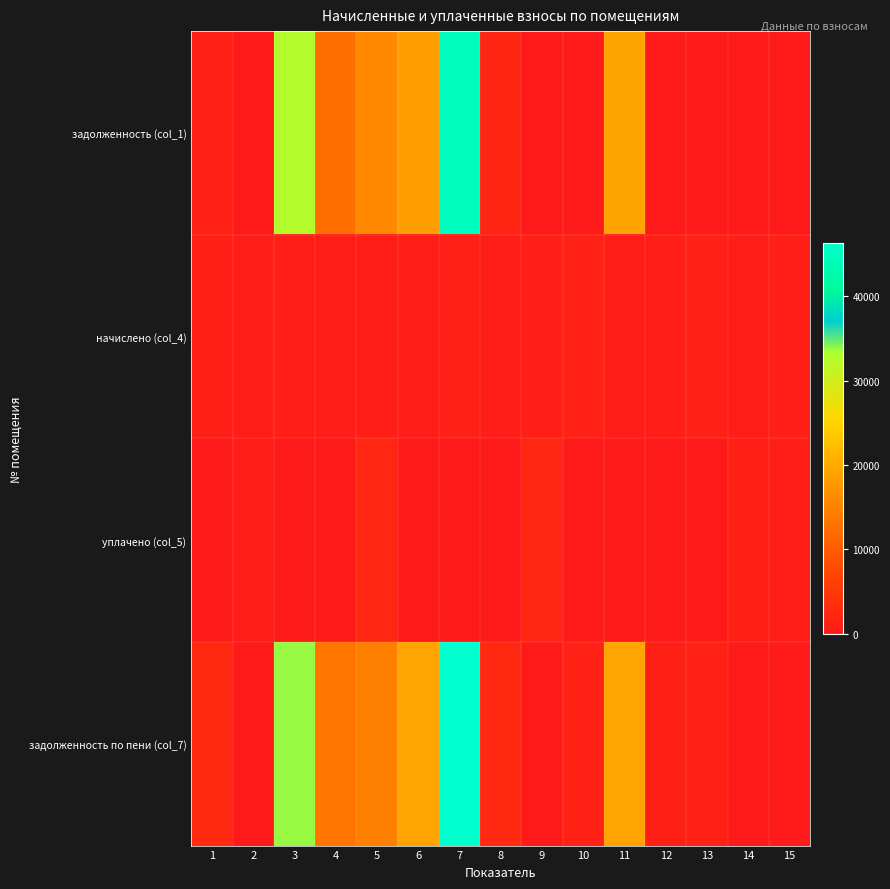

Rank the series by their maximum value, from lowest to highest.

начислено (col_4), уплачено (col_5), задолженность (col_1), задолженность по пени (col_7)